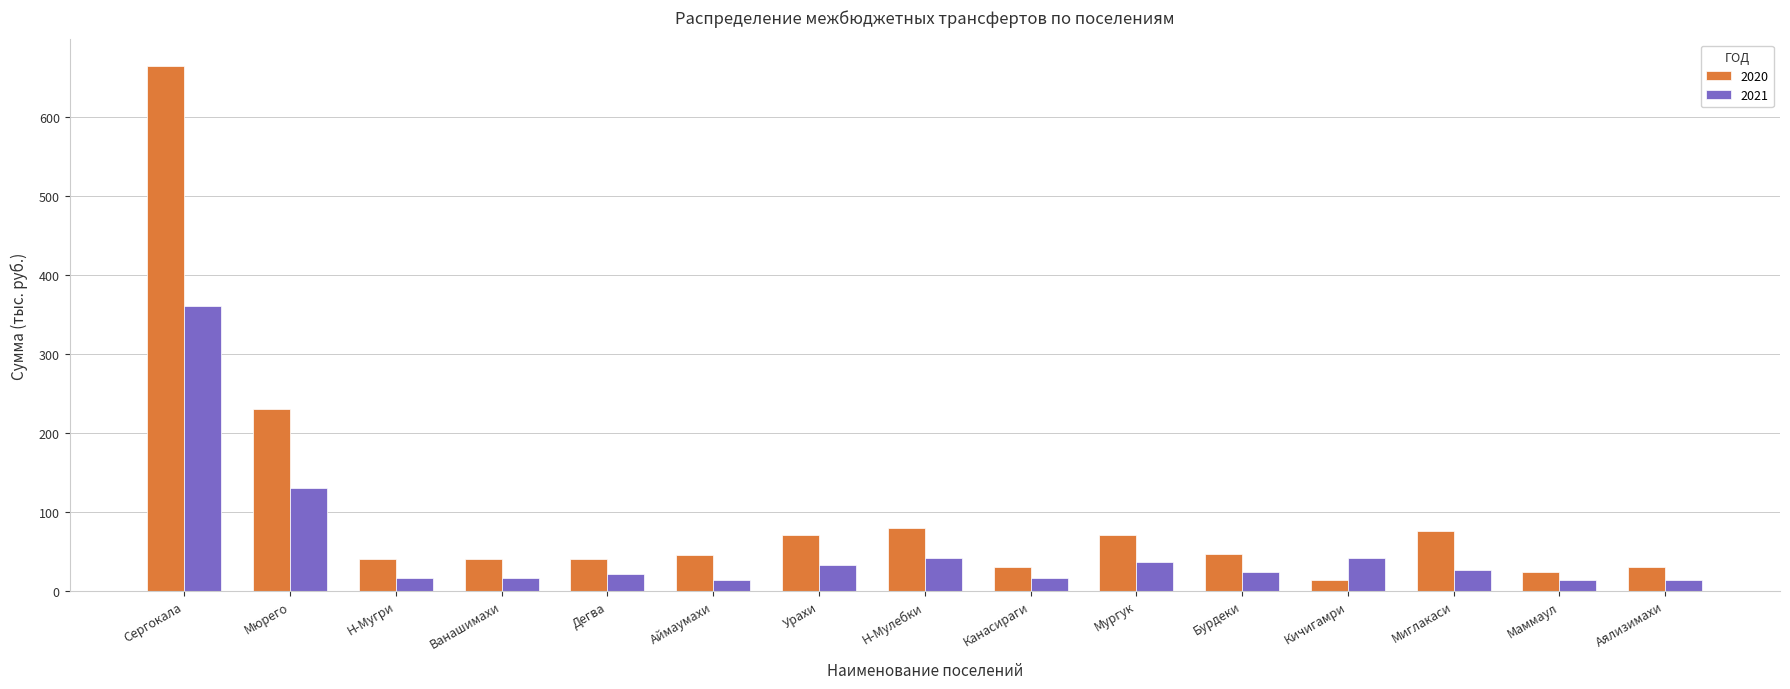

How many bars are there in total?

30